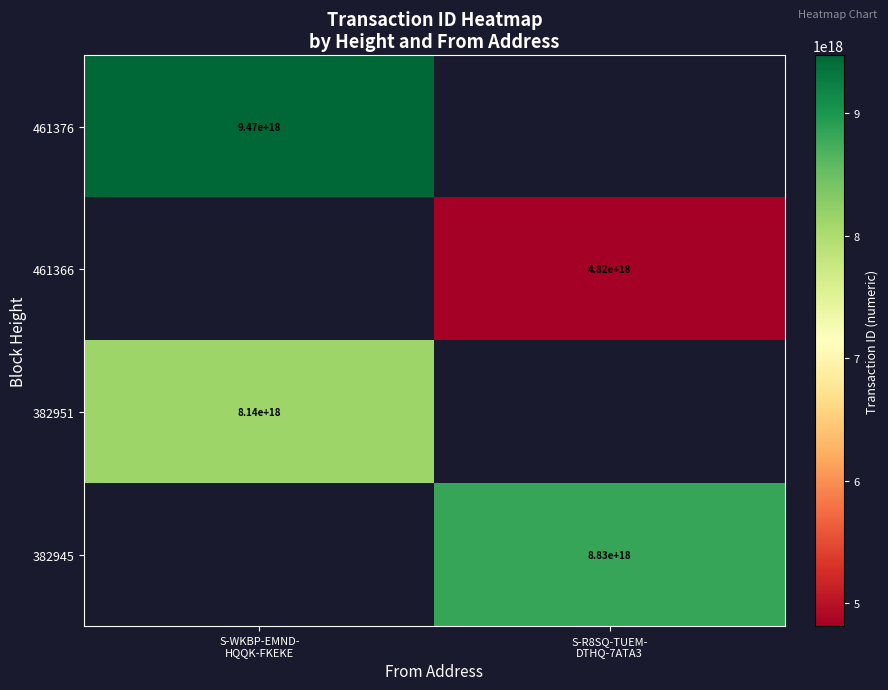

Rank the categories by 382945 value from highest to lowest.

S-WKBP-EMND- HQQK-FKEKE, S-R8SQ-TUEM- DTHQ-7ATA3